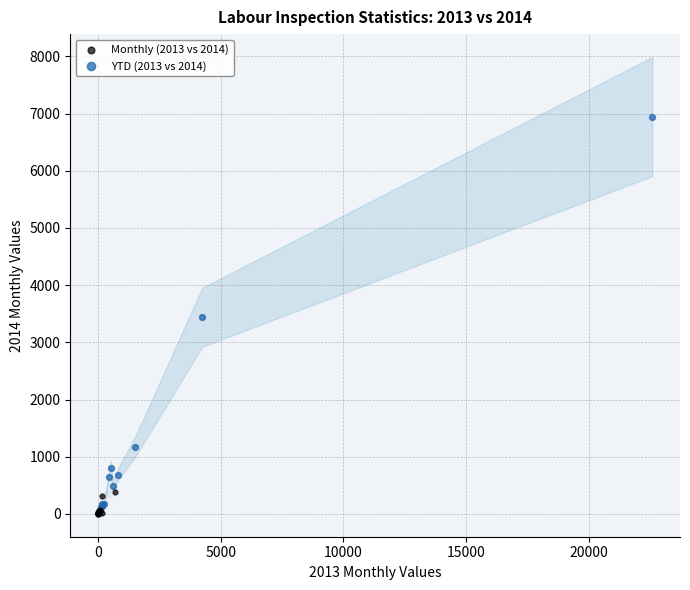

Which series contains the highest Y value?

YTD (2013 vs 2014)